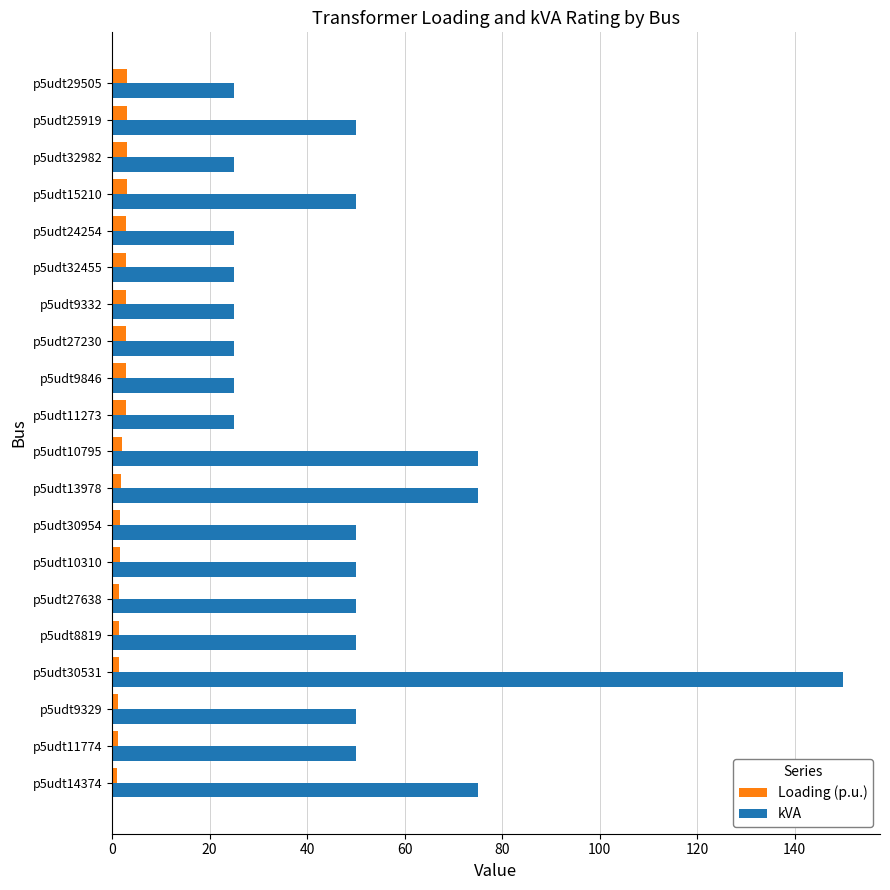

Rank the series at p5udt30531 from highest to lowest value.

kVA, Loading (p.u.)